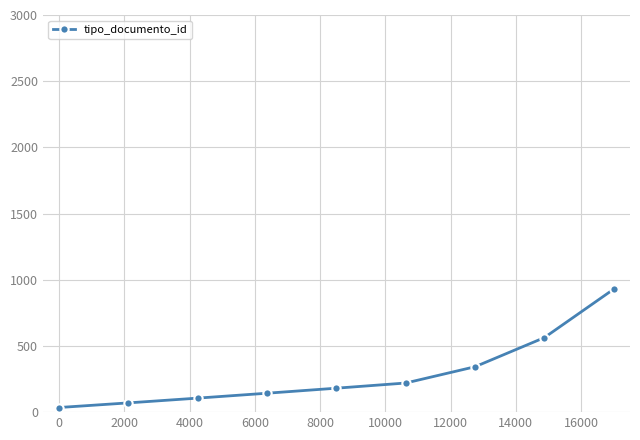

What is the sum of all values?

2590